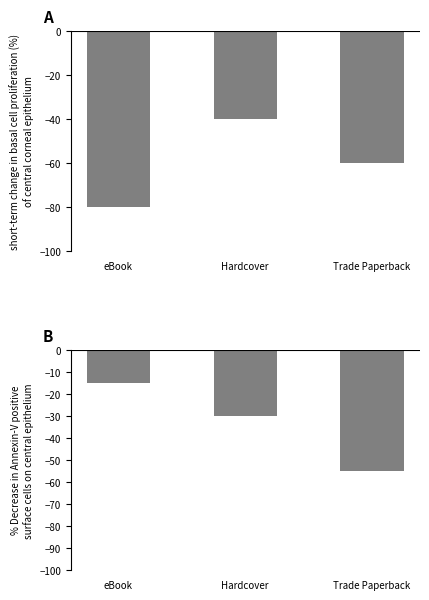

How many data points does each series have?

3